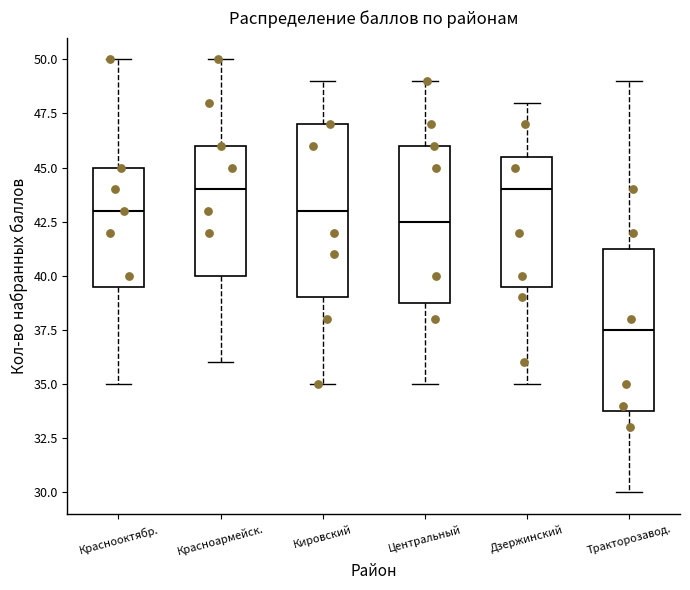

Comparing the boxes themselves (not the whiskers), which one is the tallest?

Кировский